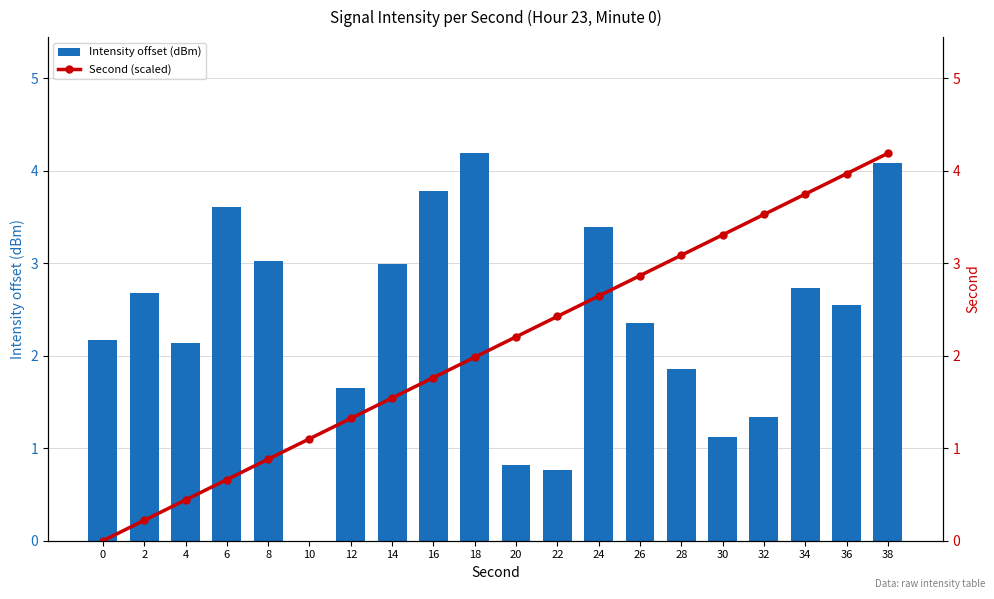

Rank the series at 4 from lowest to highest value.

Second (scaled), Intensity offset (dBm)